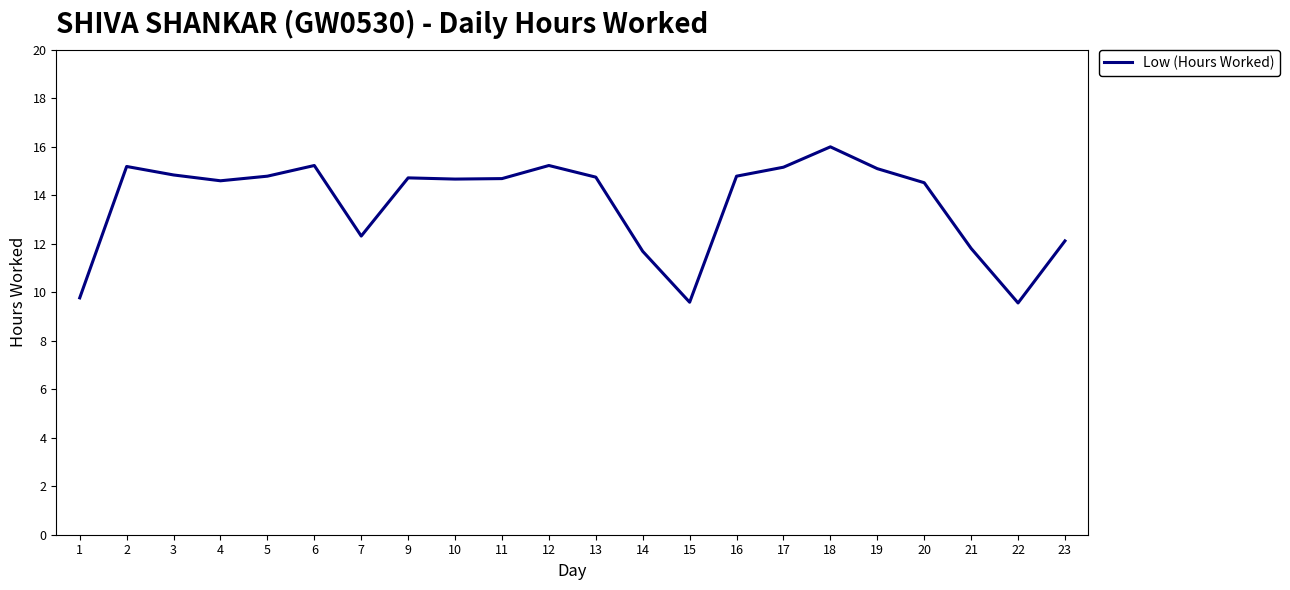

How many lines are shown in the chart?

1